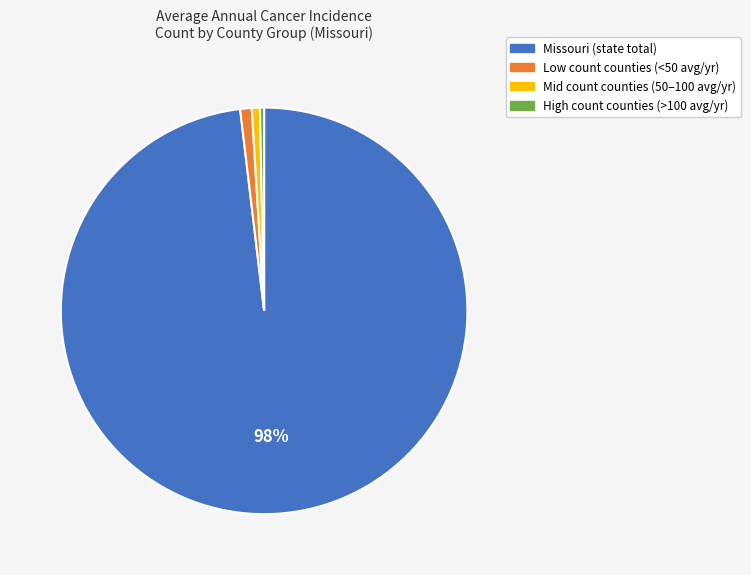

Is there a majority slice in this chart?

Yes